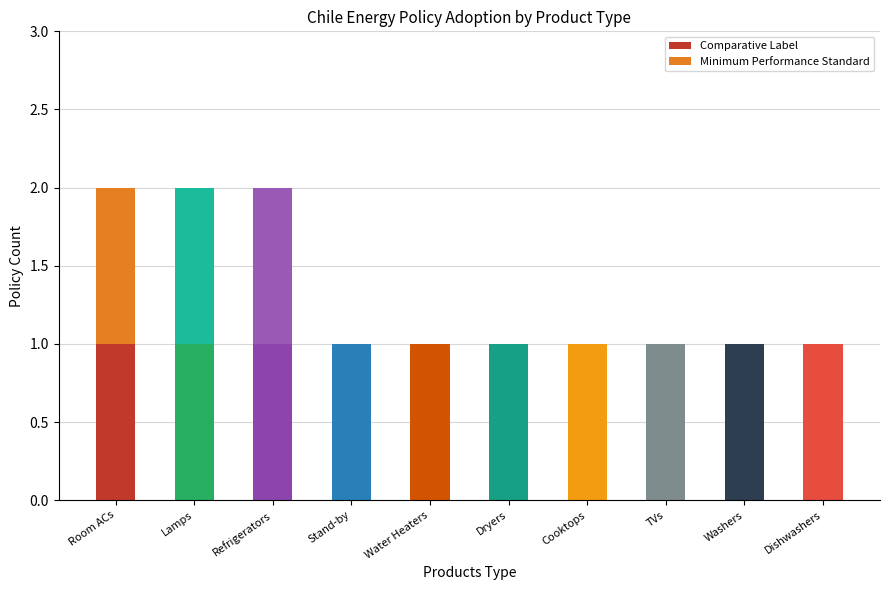

How many data points does each series have?

10